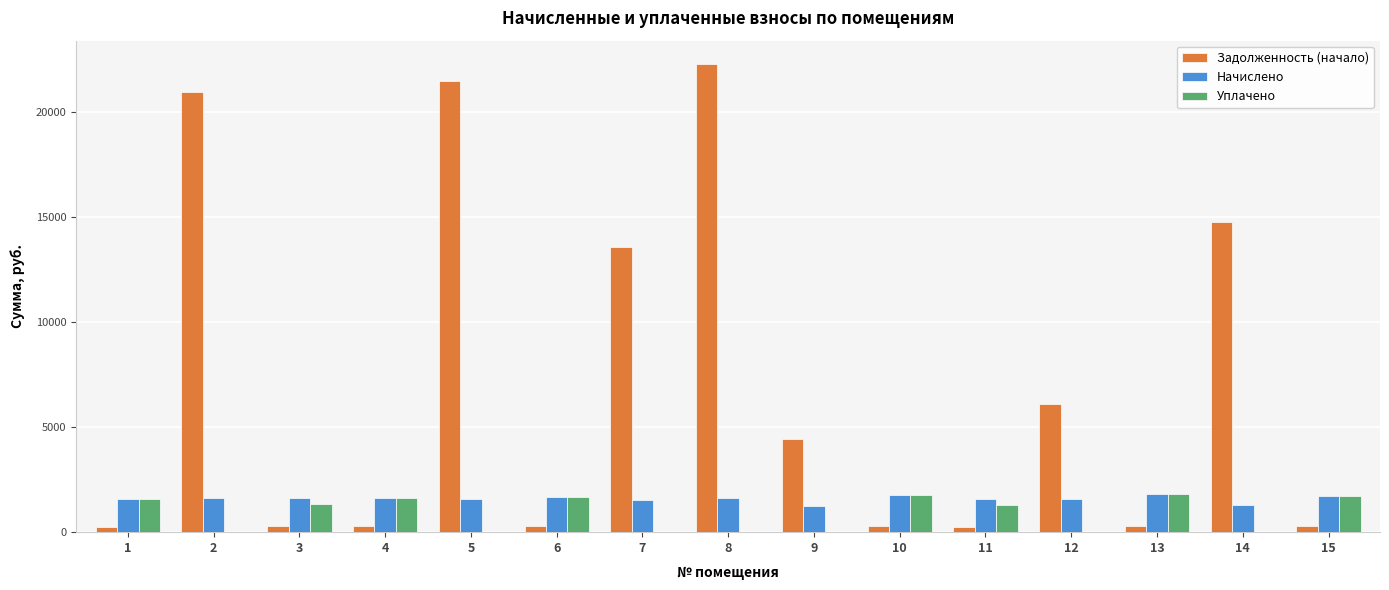

What is the sum of all Начислено values?

23805.5